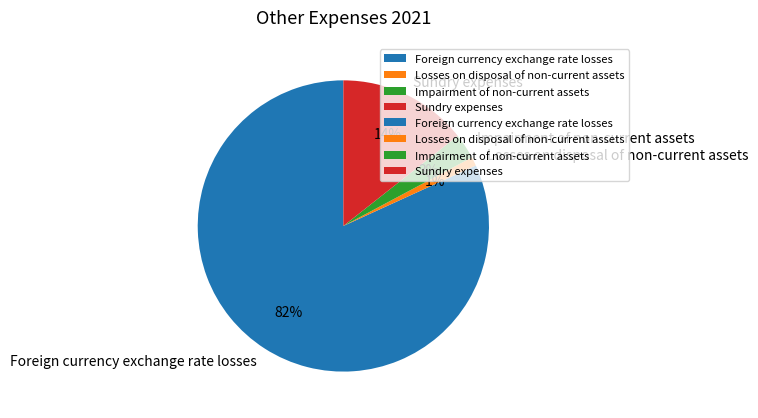

Rank the categories by value from highest to lowest.

Foreign currency exchange rate losses, Sundry expenses, Impairment of non-current assets, Losses on disposal of non-current assets